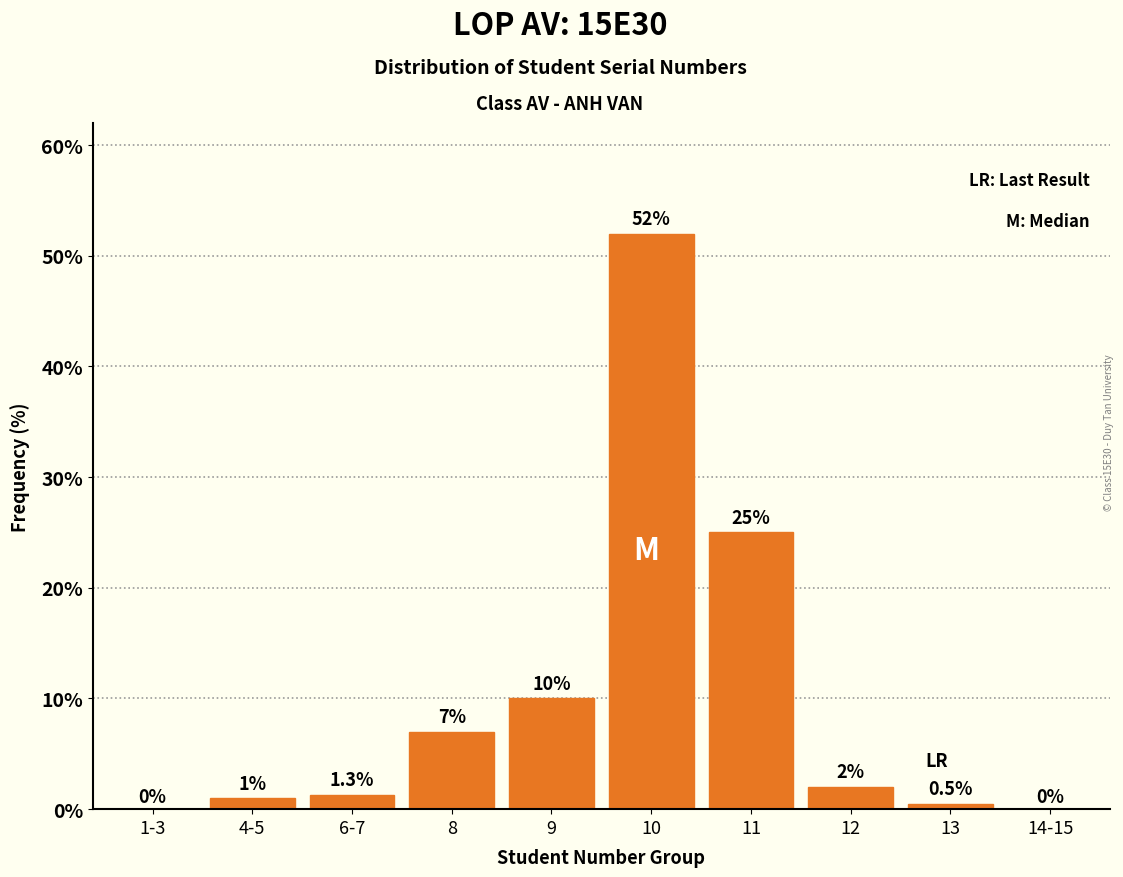

Reading right to left, transcribe all the data shown in this chart.

14-15=0.0	13=0.5	12=2.0	11=25.0	10=52.0	9=10.0	8=7.0	6-7=1.3	4-5=1.0	1-3=0.0